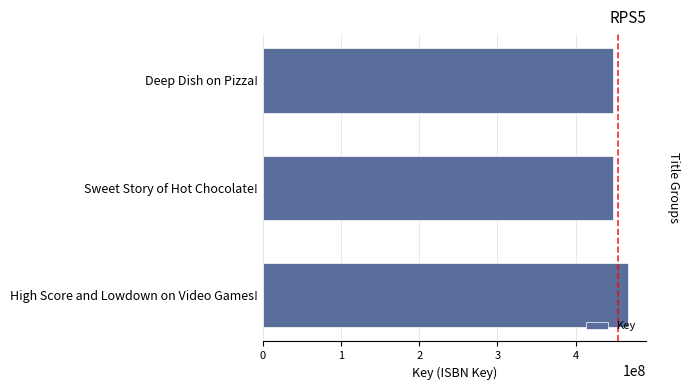

Reading left to right, transcribe all the data shown in this chart.

466911350	448246000	448246730